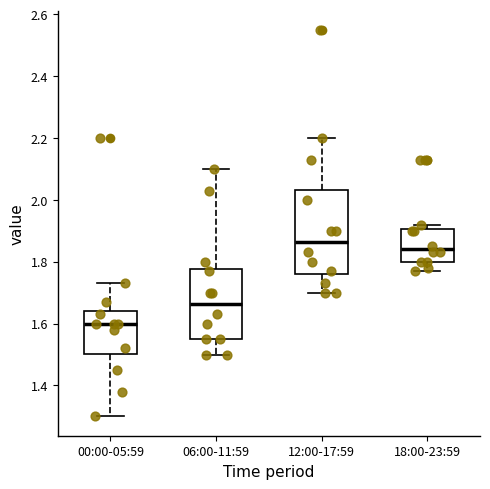

Which box has the lowest median line?

00:00-05:59